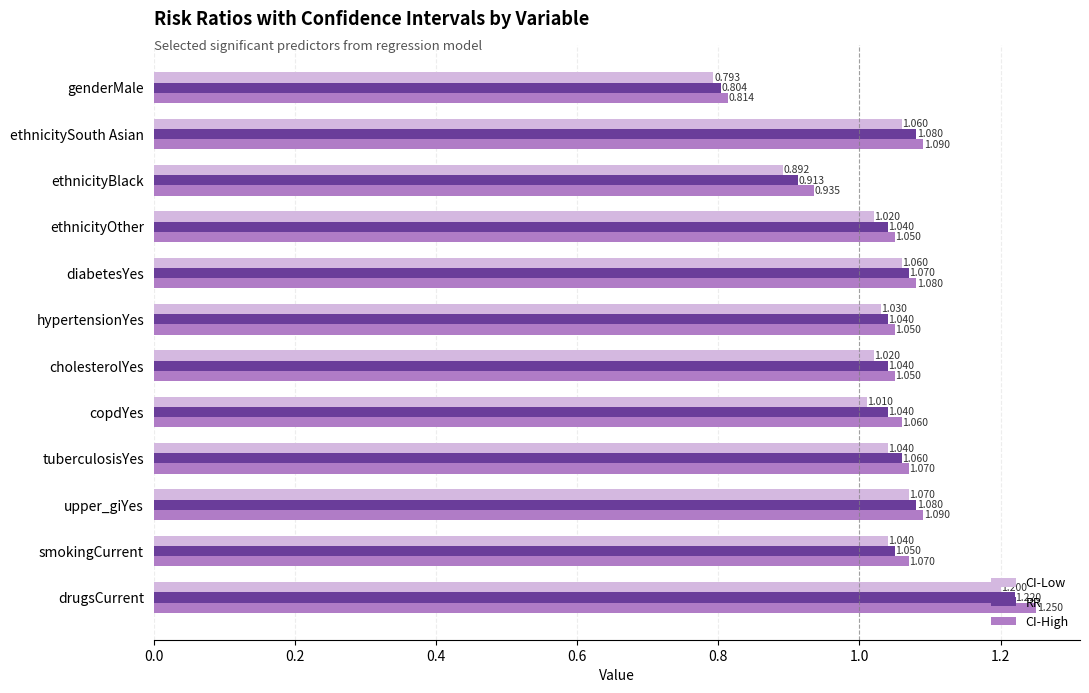

At which category does the chart reach its minimum across all series?

genderMale